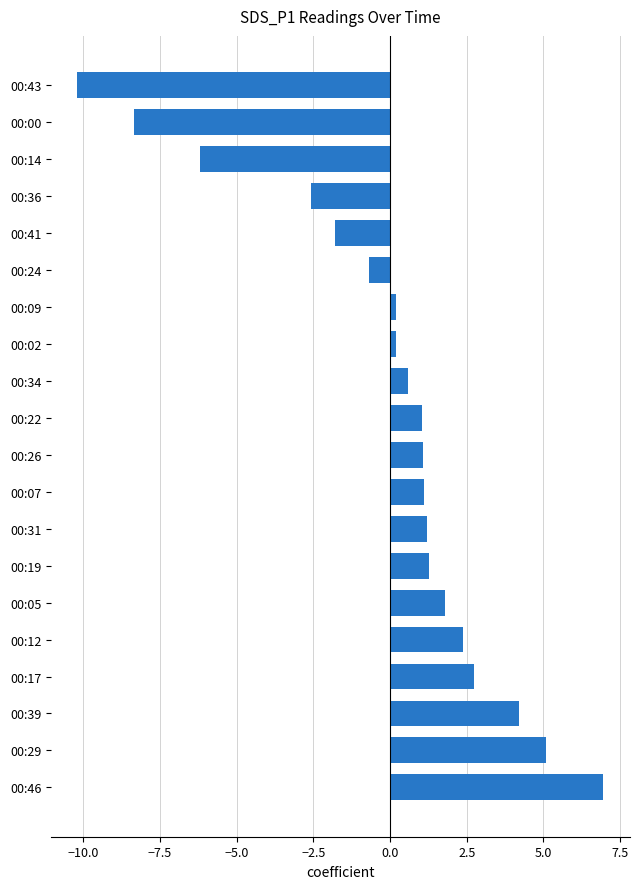

What is the maximum value shown in the chart?

7.0